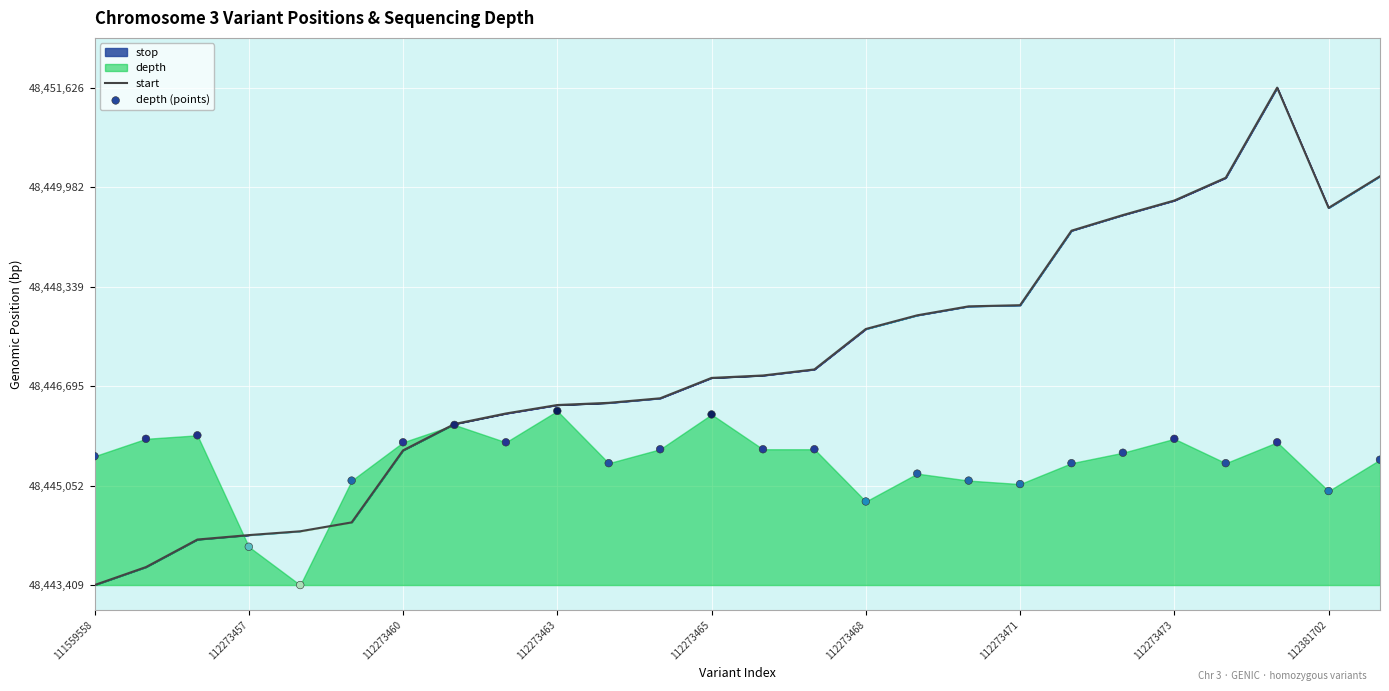

At how many categories does at least one series exceed 48450043?

3